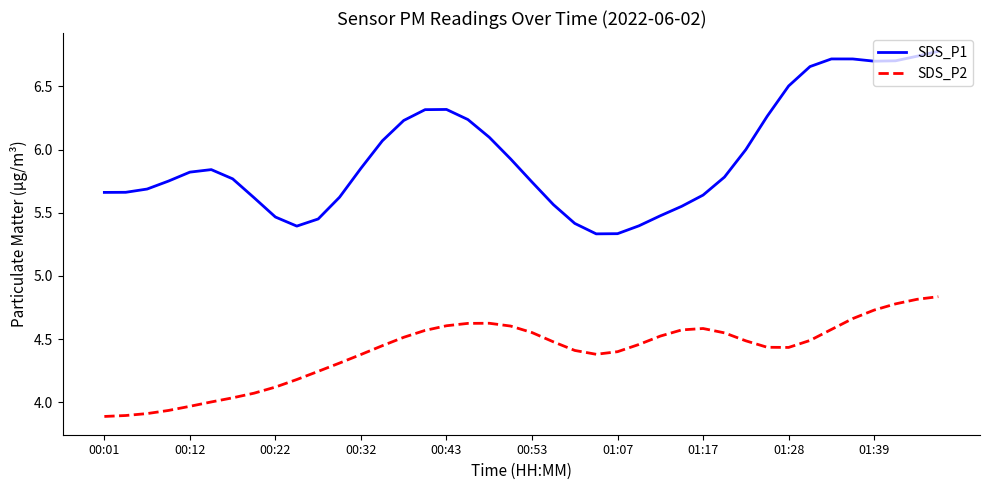

Rank the series by their maximum value, from lowest to highest.

SDS_P2, SDS_P1